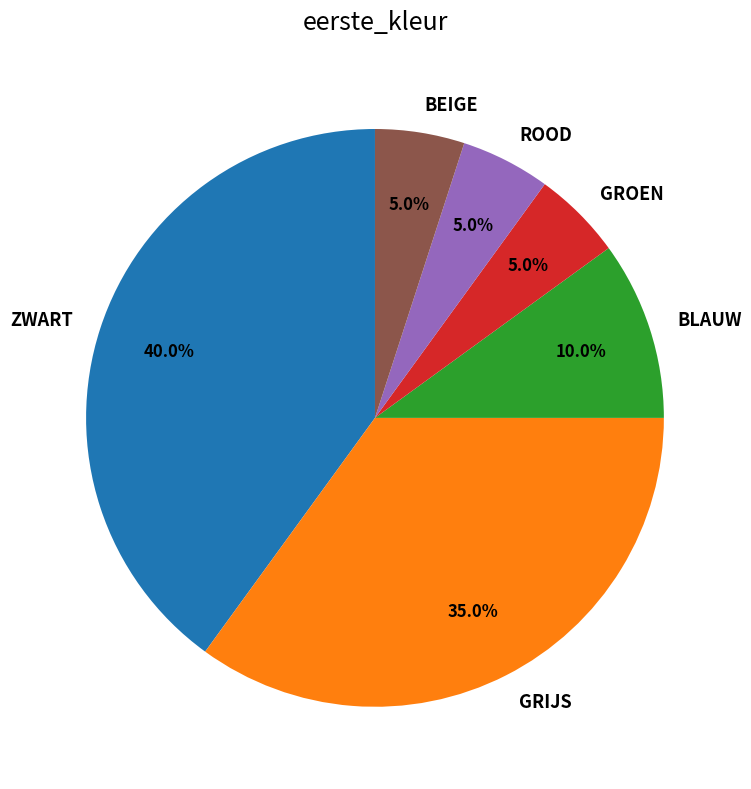

How many segments does this pie chart have?

6